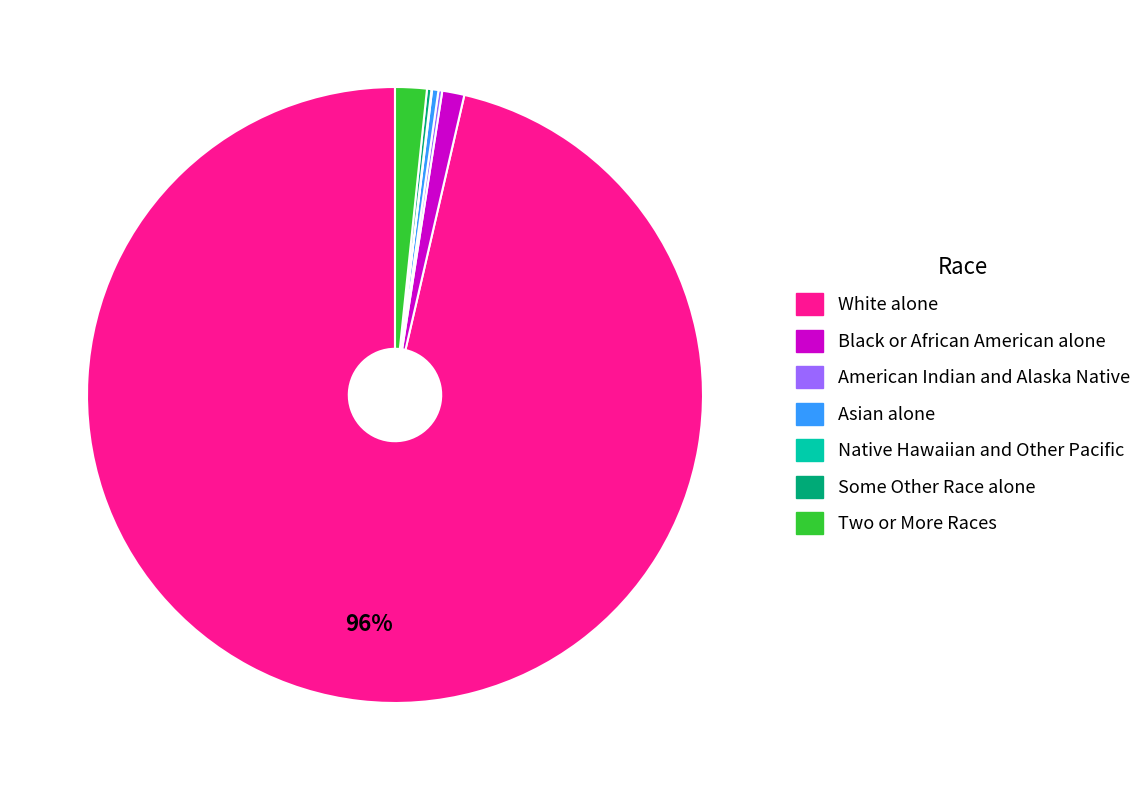

Is there any slice that represents more than half of the pie?

Yes